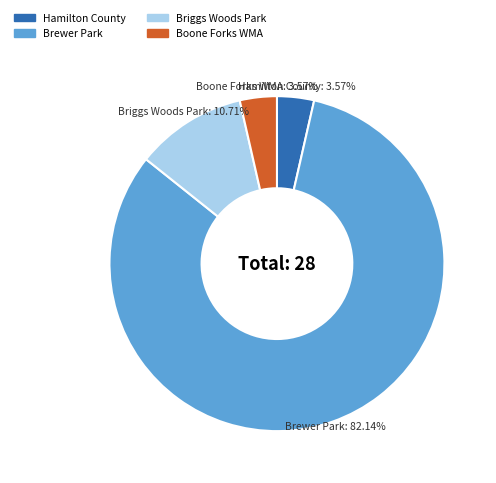

Combined, do Brewer Park and Briggs Woods Park account for over 50%?

Yes